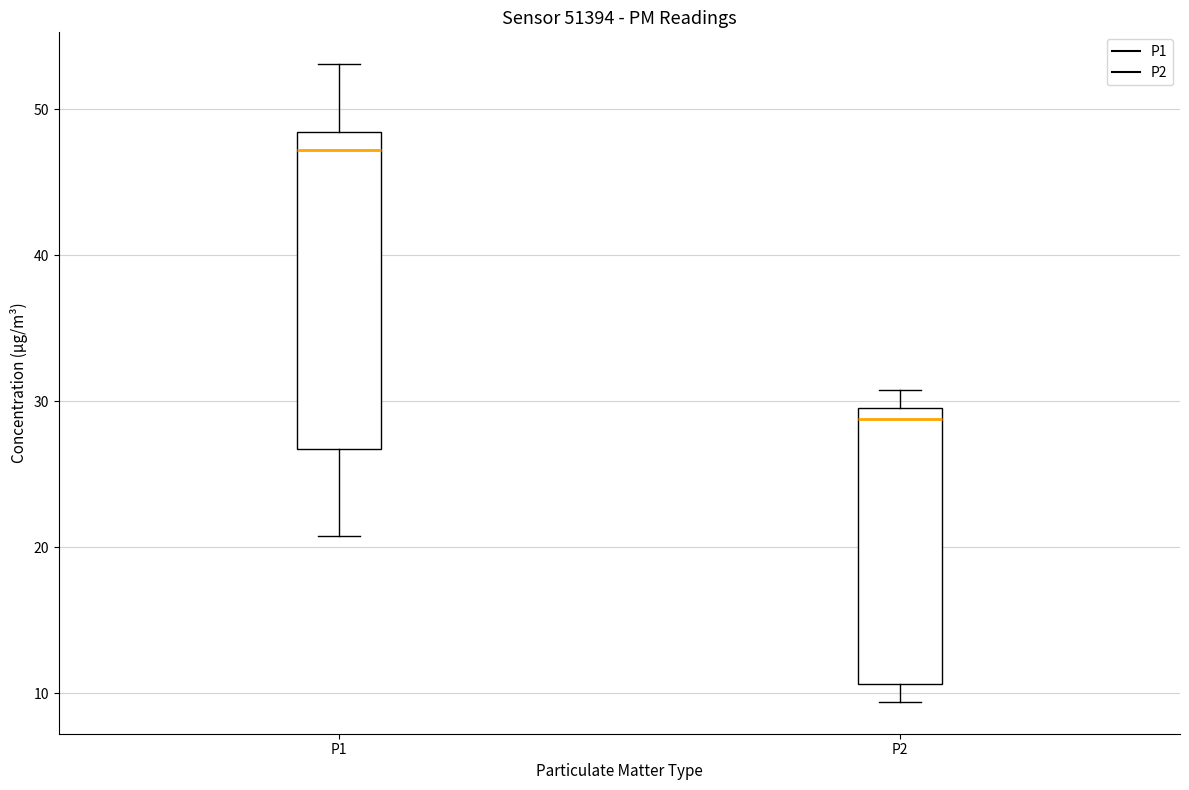

Which box is the tallest, from its lower edge to its upper edge?

P1